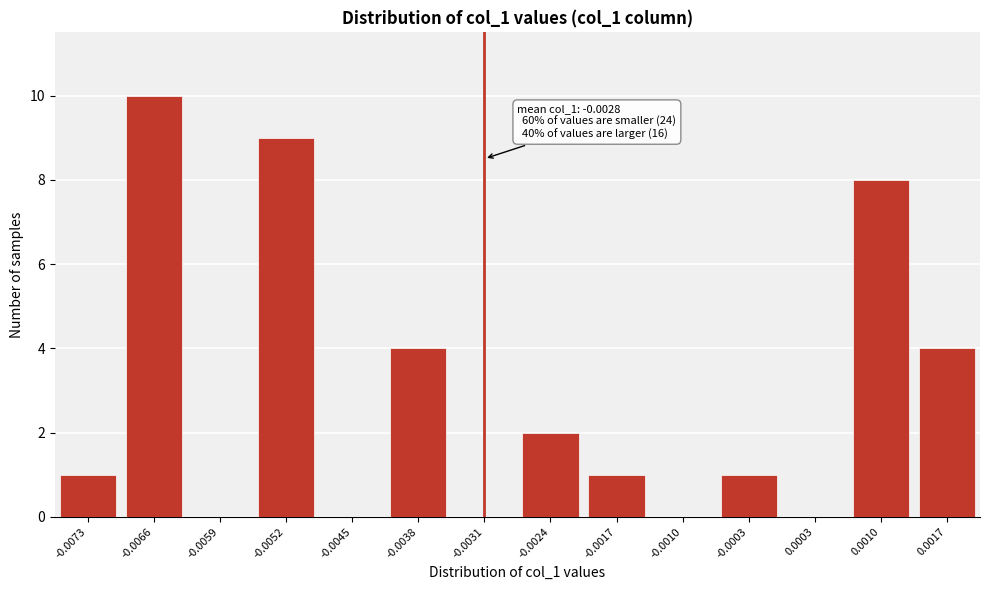

Reading left to right, transcribe all the data shown in this chart.

-0.0073=1	-0.0066=10	-0.0059=0	-0.0052=9	-0.0045=0	-0.0038=4	-0.0031=0	-0.0024=2	-0.0017=1	-0.0010=0	-0.0003=1	0.0003=0	0.0010=8	0.0017=4